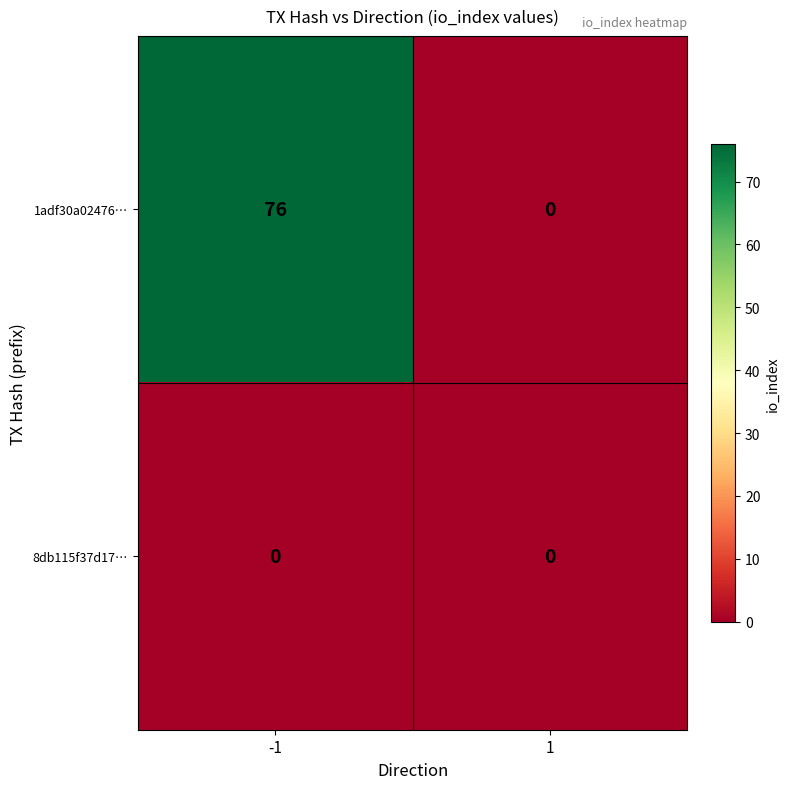

Rank the series by their maximum value, from lowest to highest.

8db115f37d17…, 1adf30a02476…